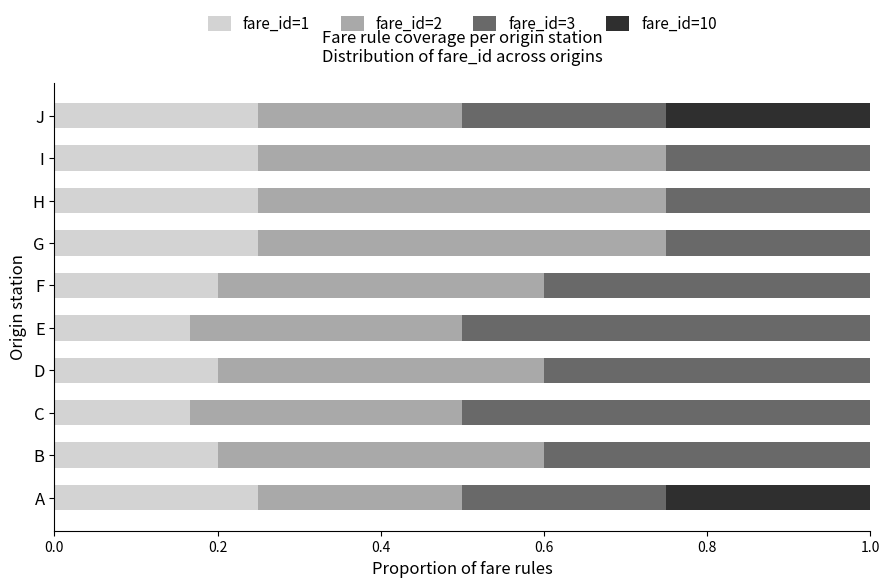

The fare_id=1 series shows 0.3 at D. True or false?

False